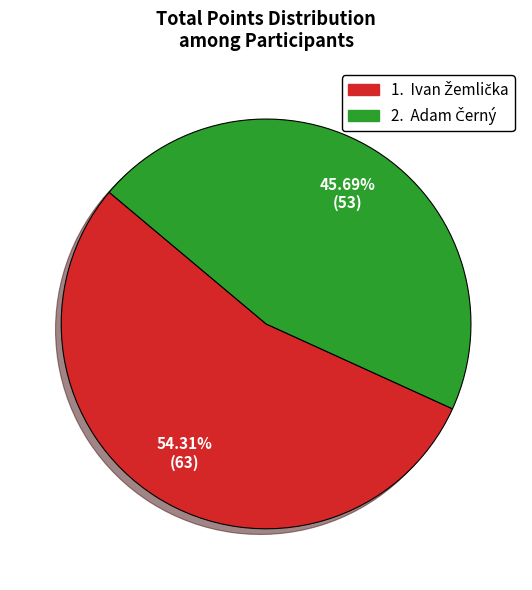

Does any single category account for the majority?

Yes